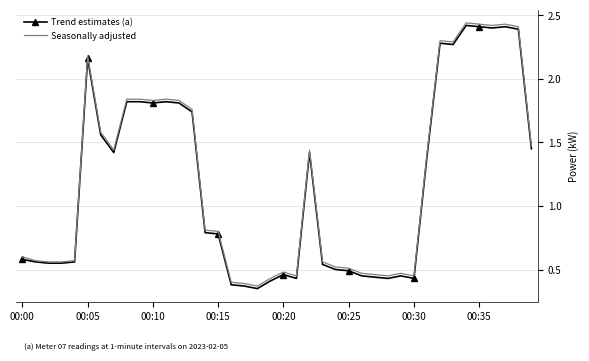

What are all the series names shown in the legend?

Trend estimates (a), Seasonally adjusted